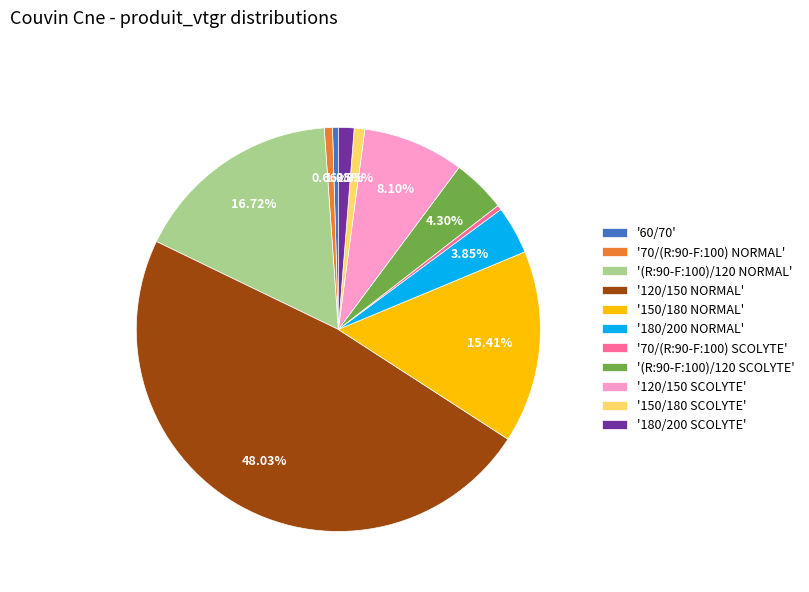

How many segments does this pie chart have?

11